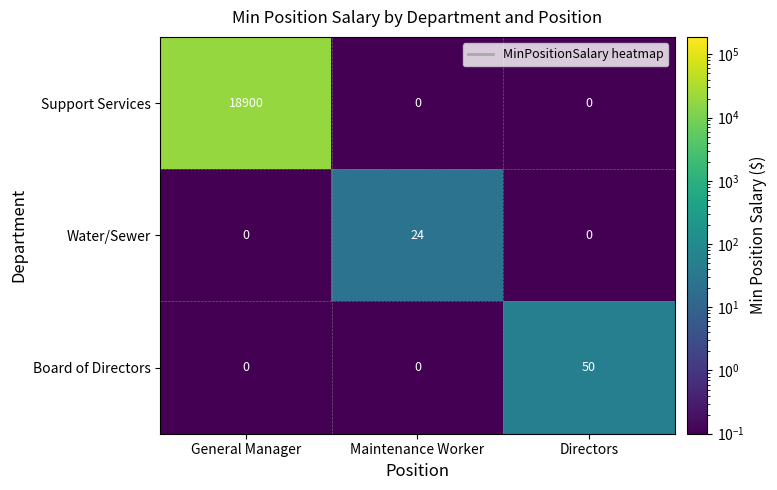

True or false: Water/Sewer has a value of 24 at Maintenance Worker.

True